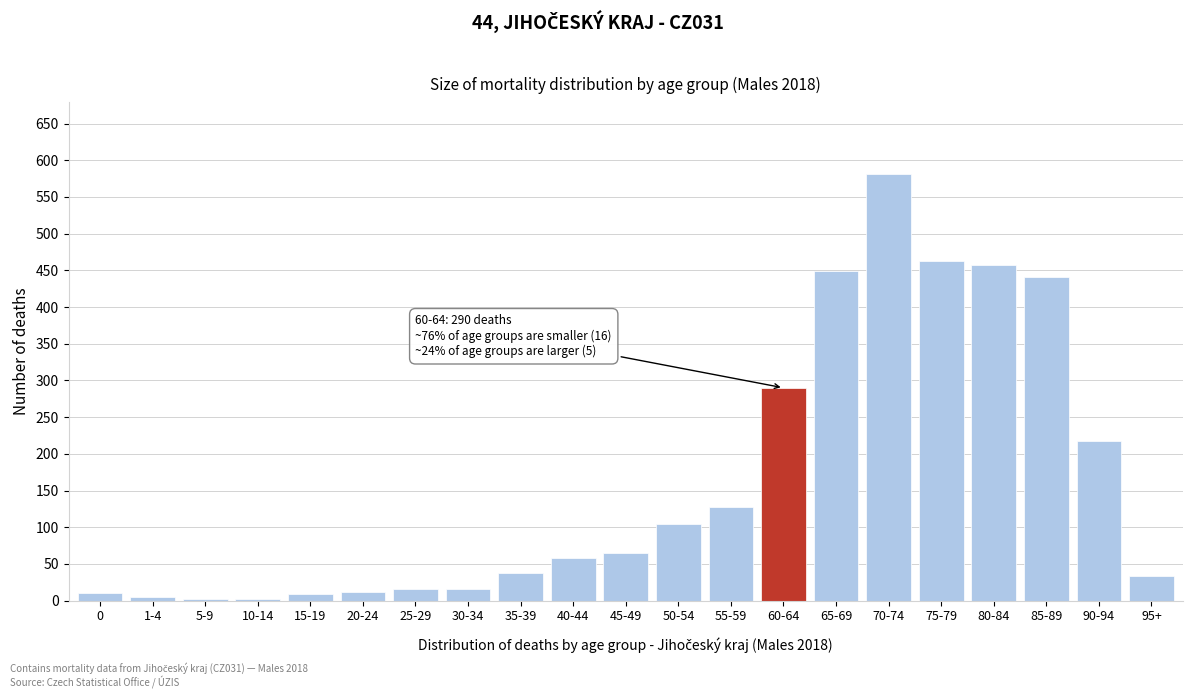

What is the sum of all values?

3398